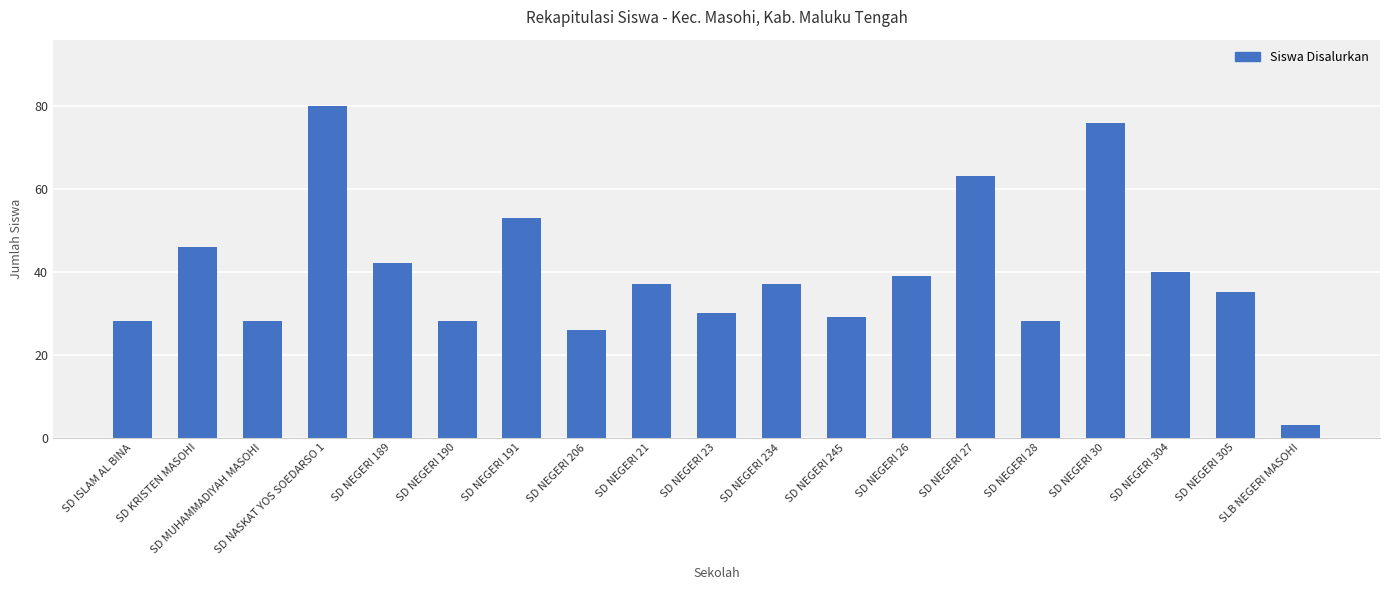

Does the chart contain any negative values?

No